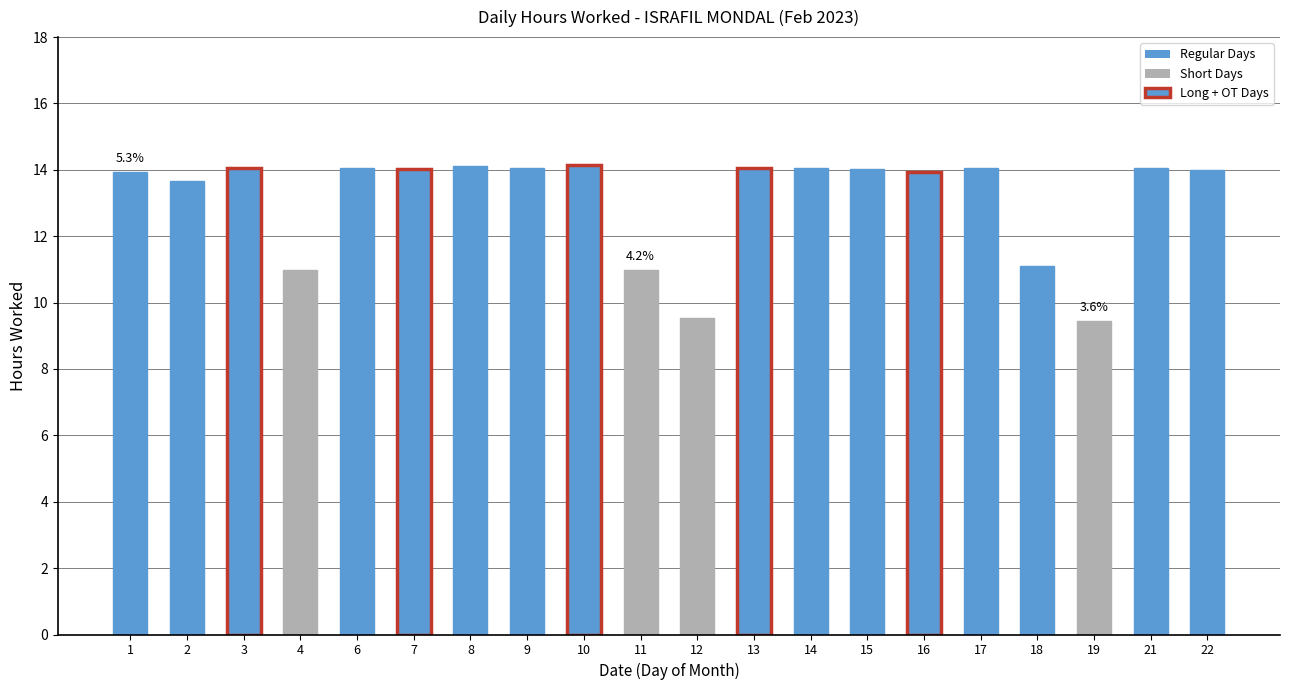

The chart shows a value of 8.9 at 7. True or false?

False